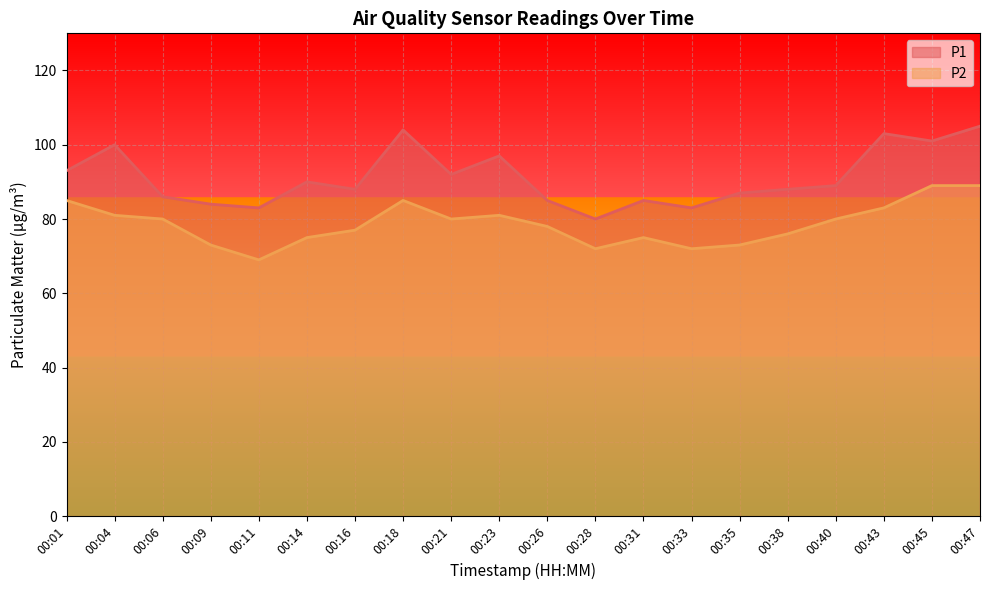

True or false: P2 has a value of 24 at 00:43.

False